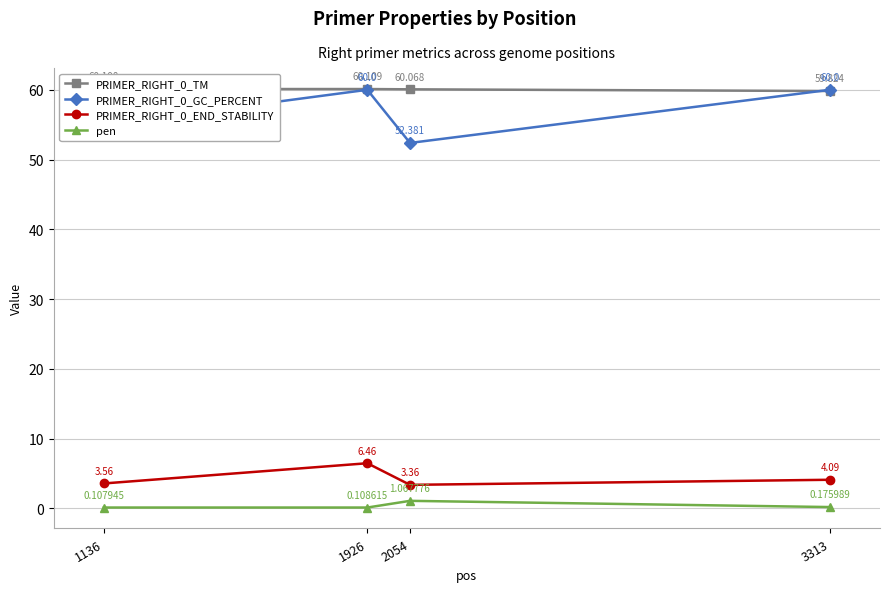

True or false: pen and PRIMER_RIGHT_0_END_STABILITY cross at least once.

False